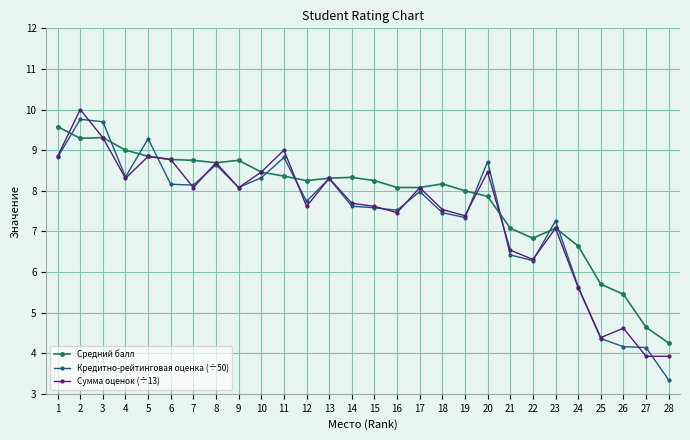

Is the value of Сумма оценок (÷13) at 17 greater than the value of Кредитно-рейтинговая оценка (÷50) at 18?

Yes